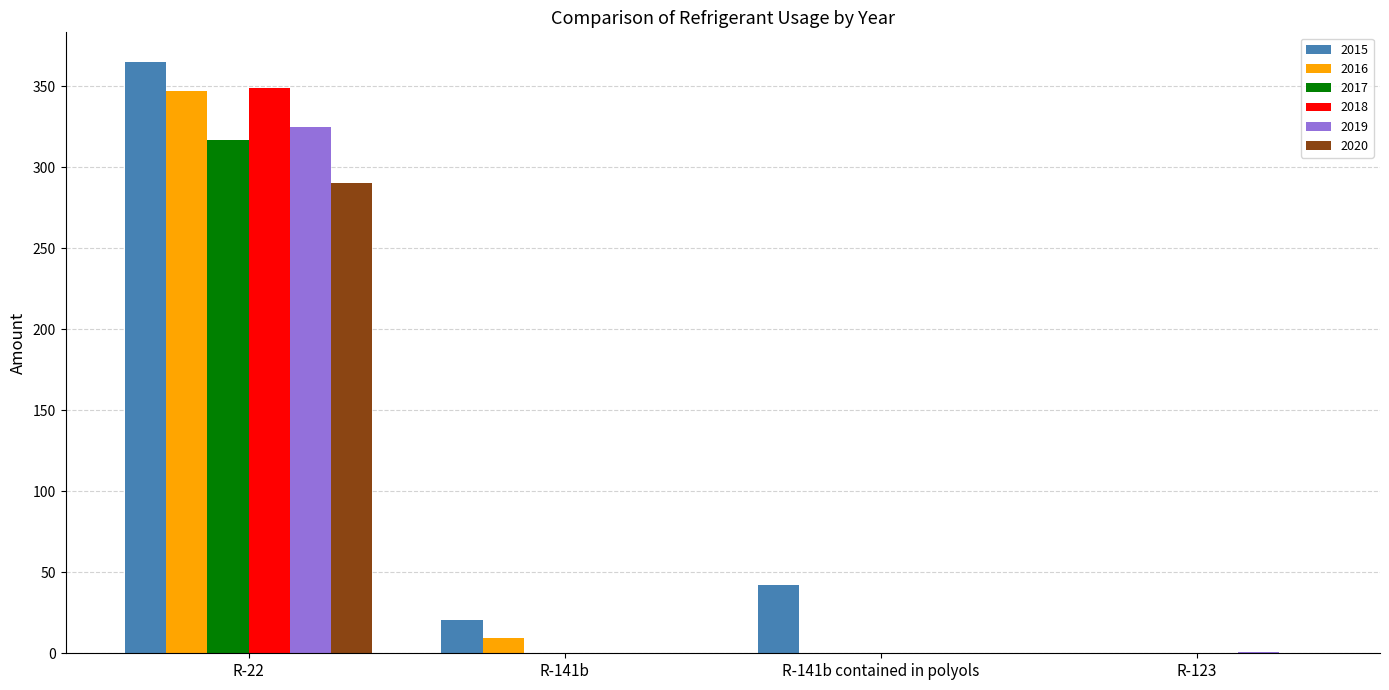

At which label does 2019 reach its peak?

R-22